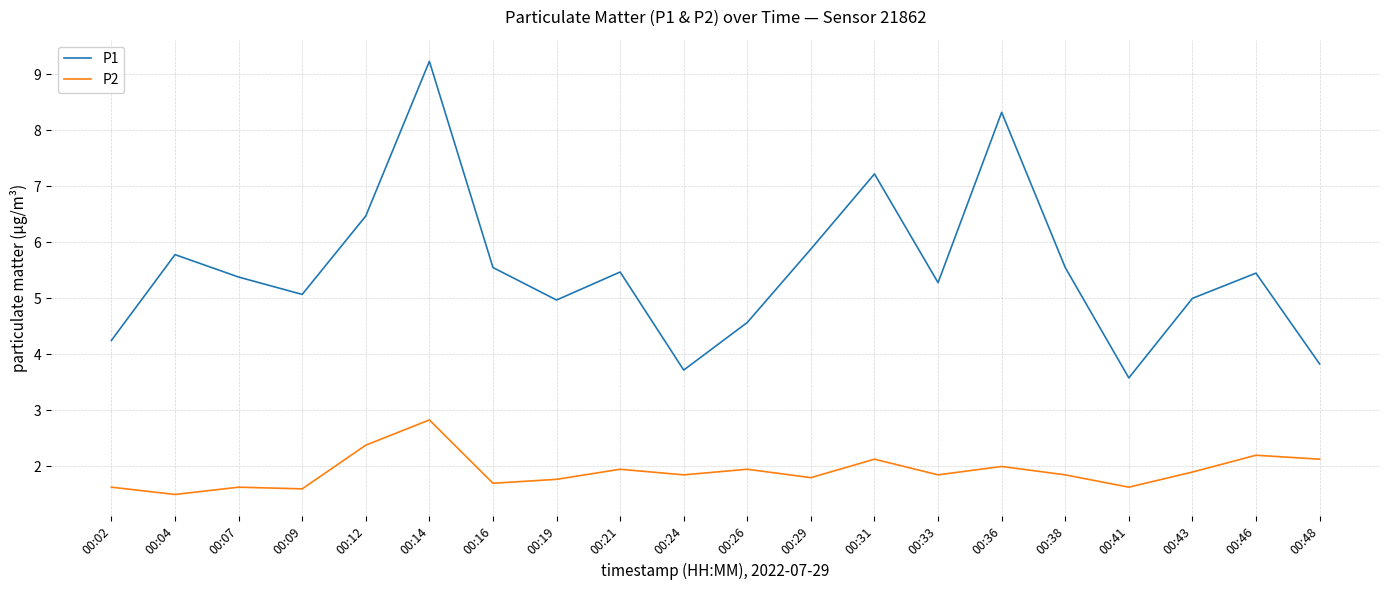

What is the sum of all P2 values?

38.3